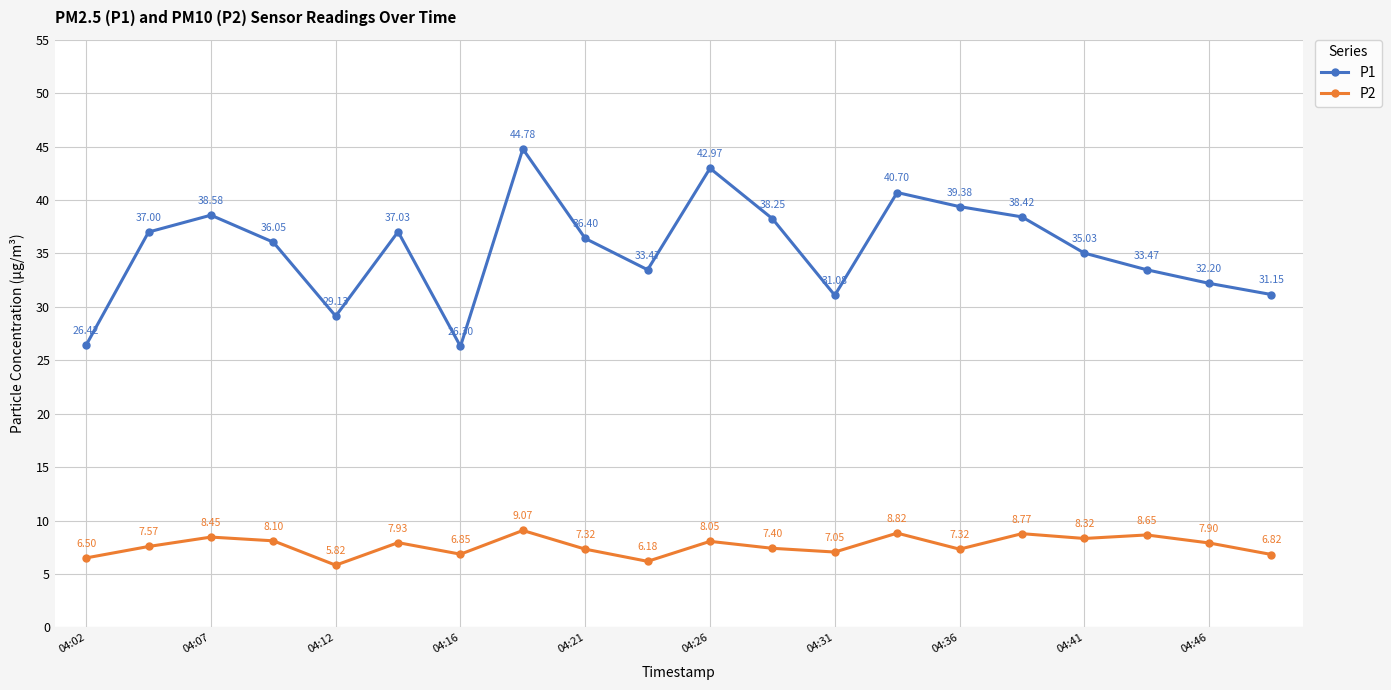

What is the highest value of the P2 series?

9.1